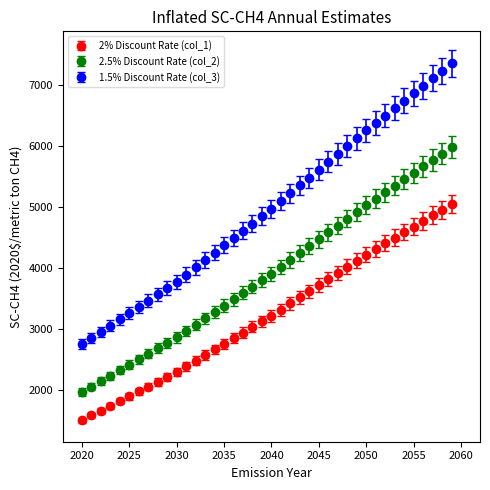

Which series has the largest total across all categories?

1.5% Discount Rate (col_3)